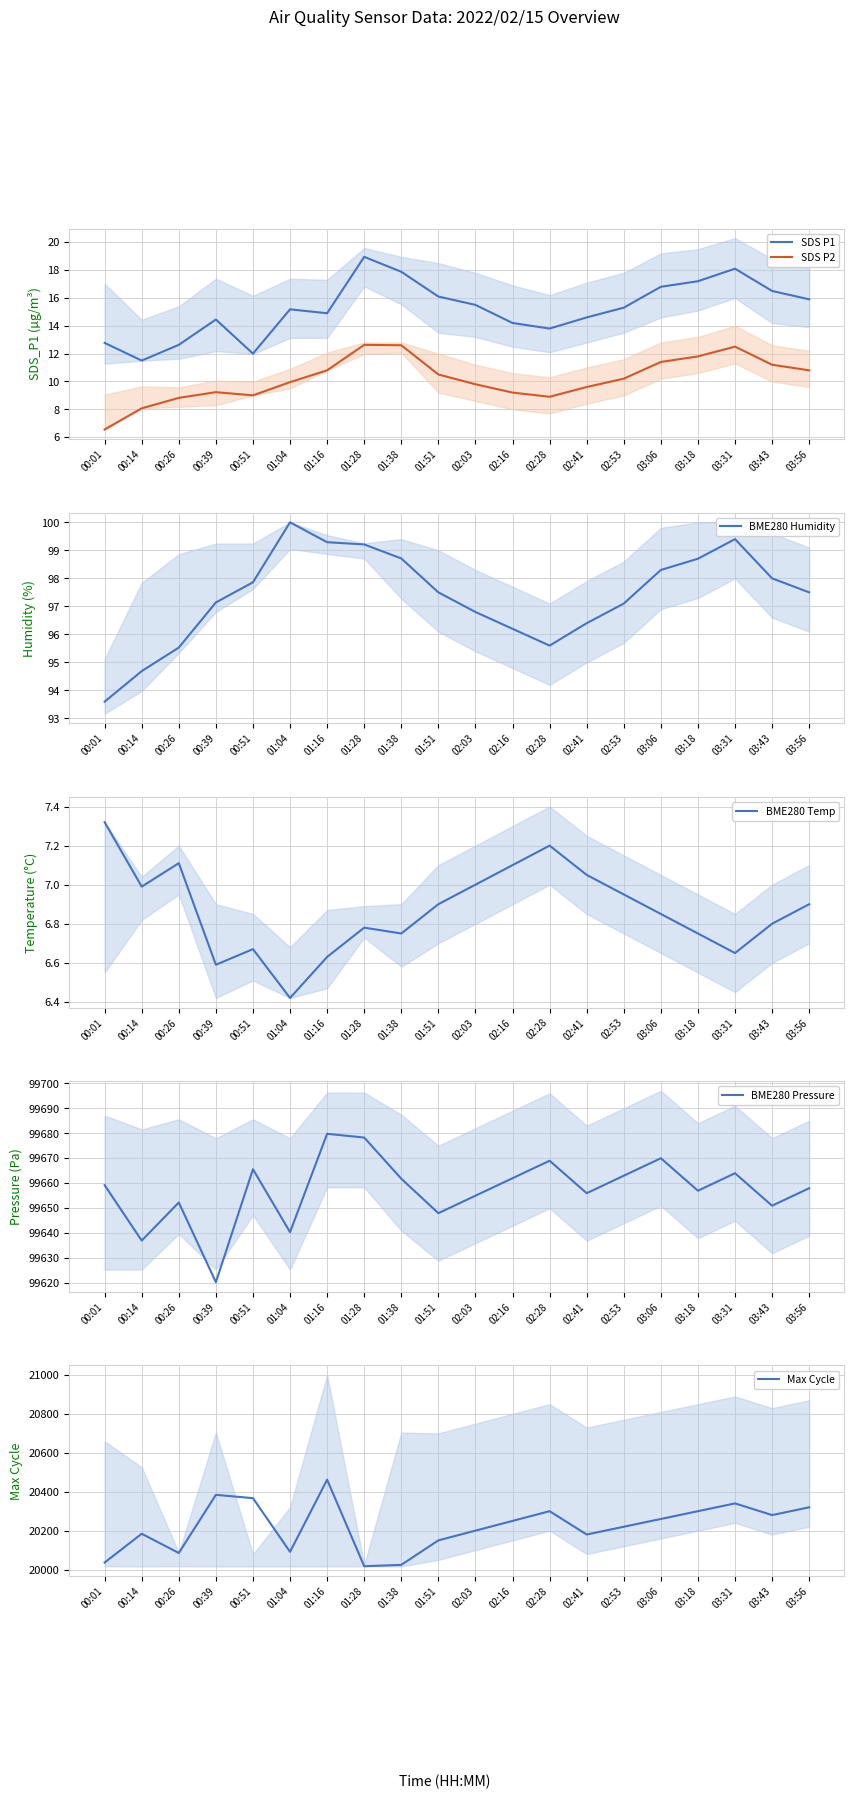

What is the difference between the highest and lowest values at 01:51?

99641.1